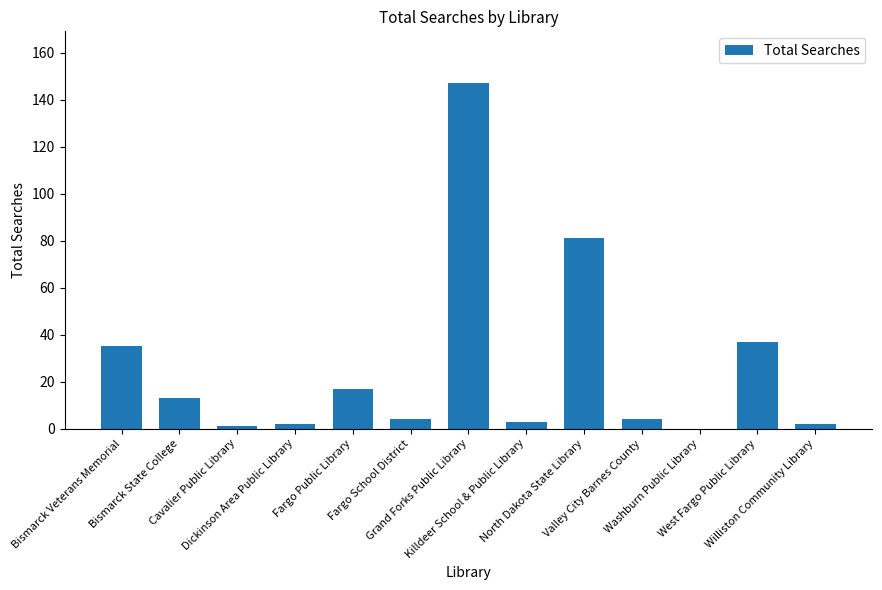

Reading left to right, what are all the values shown in this chart?

Bismarck Veterans Memorial=35	Bismarck State College=13	Cavalier Public Library=1	Dickinson Area Public Library=2	Fargo Public Library=17	Fargo School District=4	Grand Forks Public Library=147	Killdeer School & Public Library=3	North Dakota State Library=81	Valley City Barnes County=4	Washburn Public Library=0	West Fargo Public Library=37	Williston Community Library=2